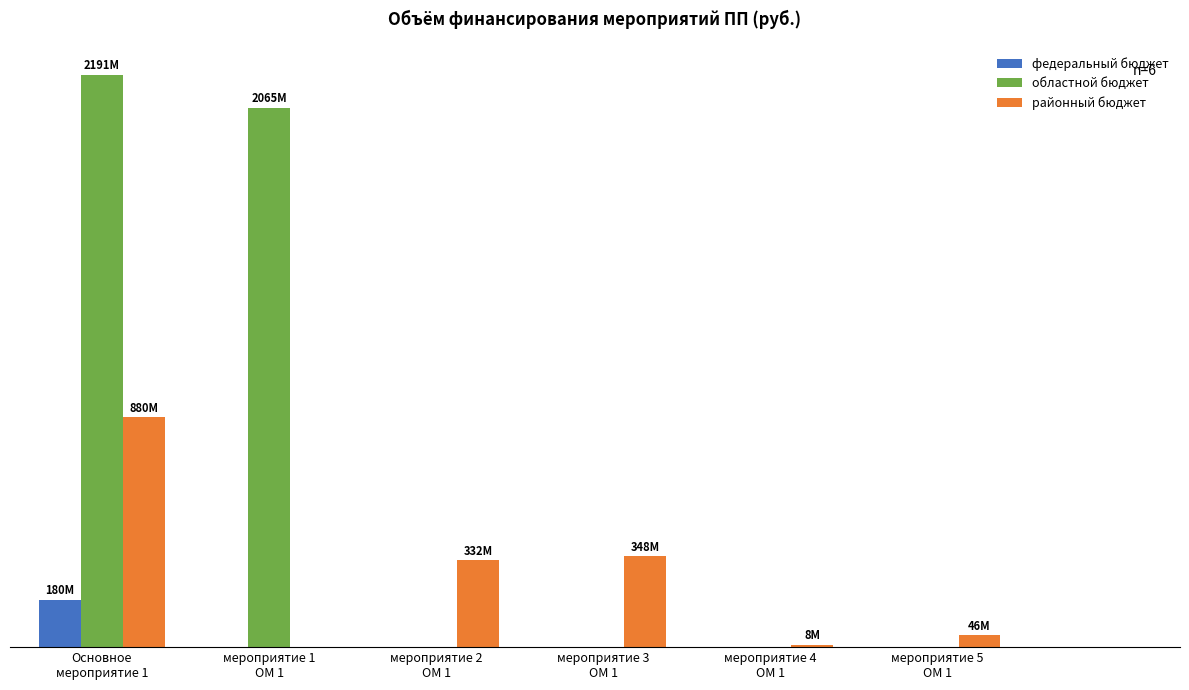

What are all the series names shown in the legend?

федеральный бюджет, областной бюджет, районный бюджет